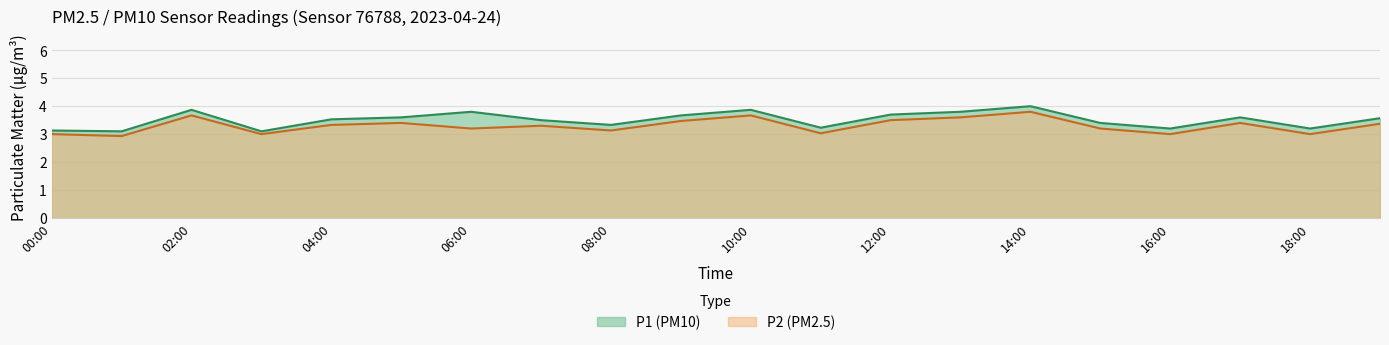

True or false: P2 has more than 0 points higher than both neighbors.

True